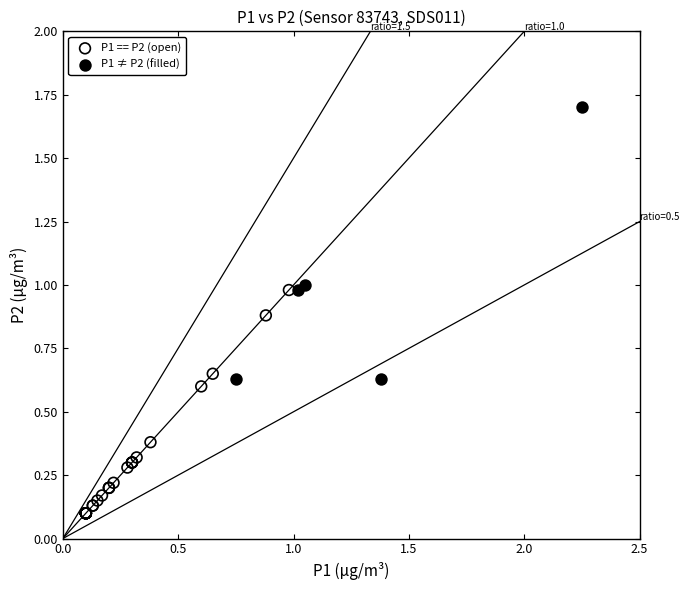

Which series reaches the maximum Y coordinate?

P1 ≠ P2 (filled)